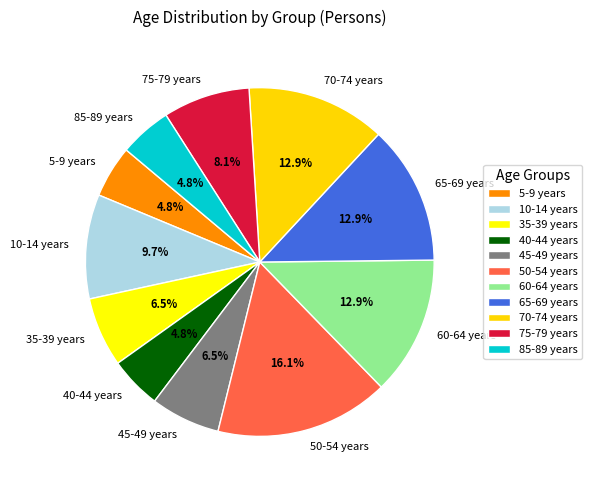

To the nearest percent, what portion does 65-69 years represent?

13%